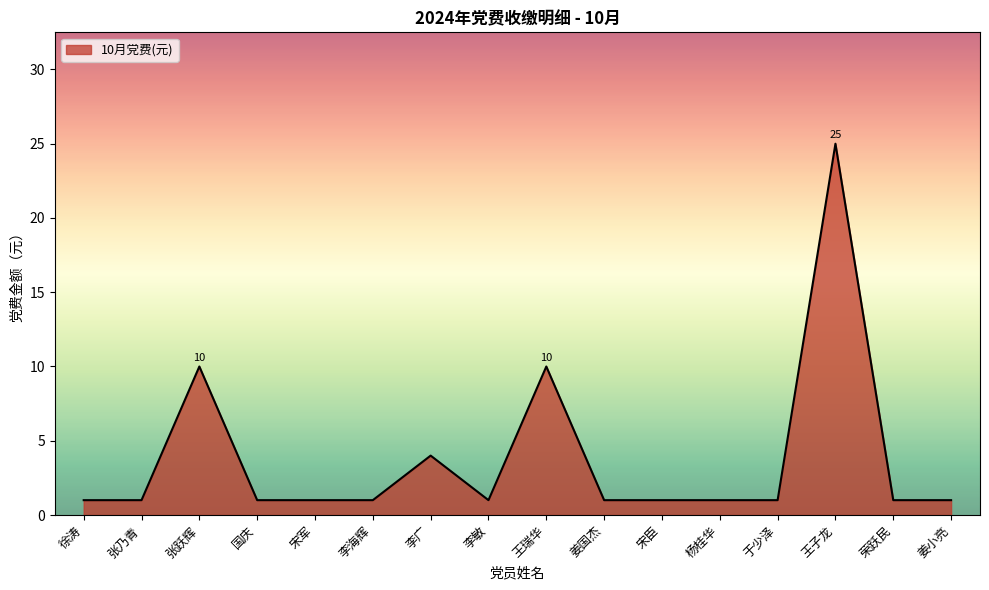

The chart shows a value of 4 at 李广. True or false?

True